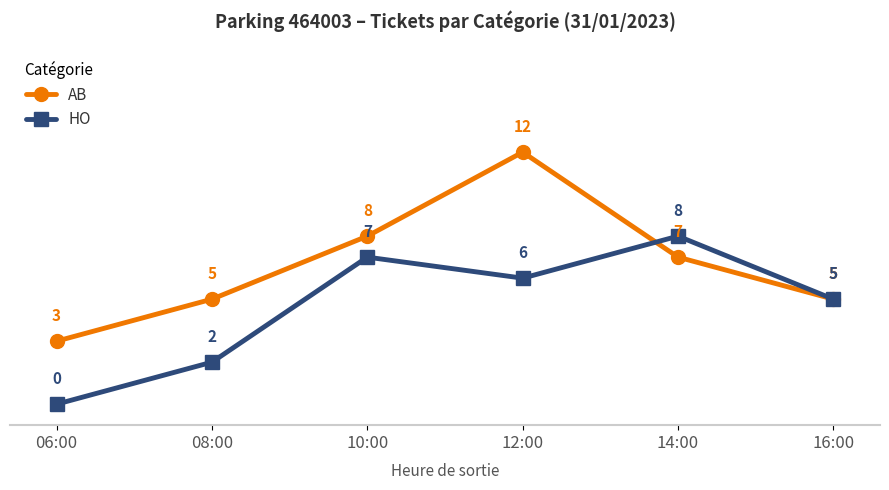

Which series changed the most between 12:00 and 14:00?

AB